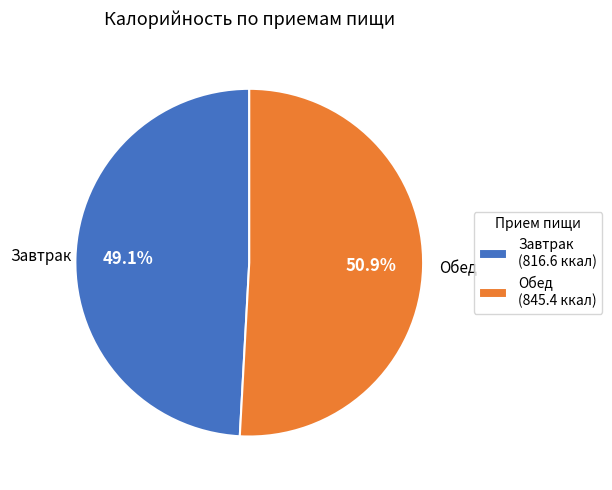

What is the largest slice in the pie chart?

Обед